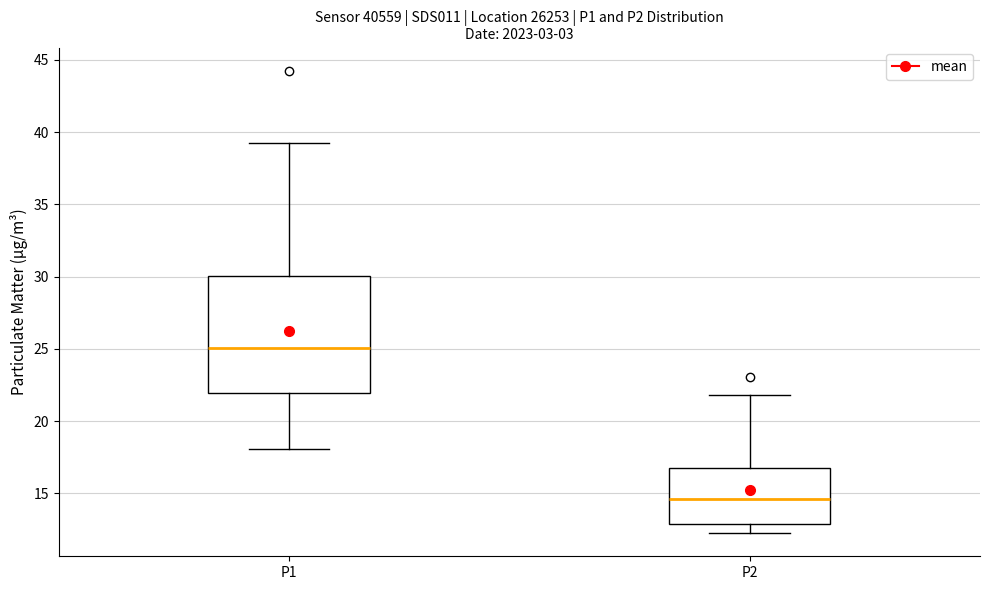

Which box has the lowest median line?

P2